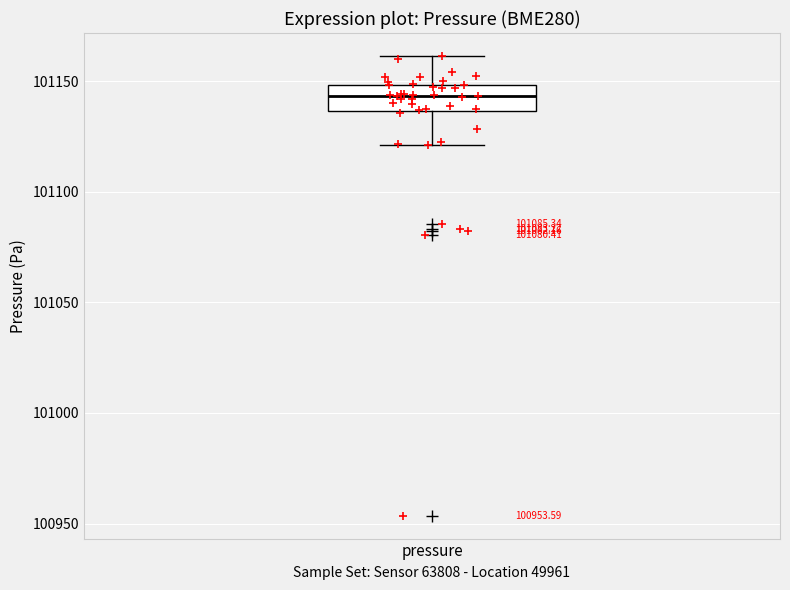

Transcribe this box plot: give where the median line is, the range the box spans, and where the two whiskers end, as read against the y-axis. The values are not printed on the chart, so give them approximately, as read against the axis.

median 101145, box 101135 to 101150, whiskers 101120 to 101160